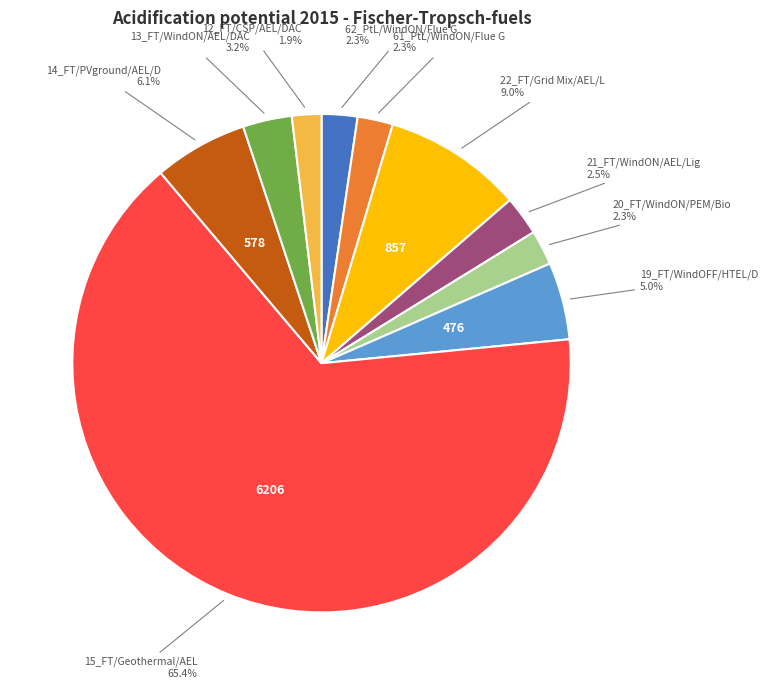

Does any single category account for the majority?

Yes